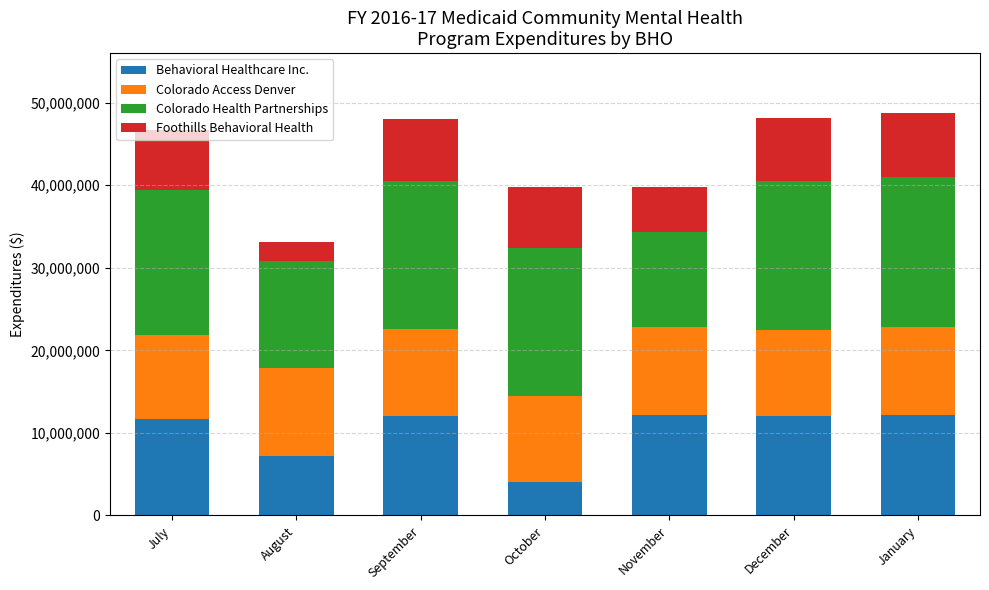

What is the minimum value for Behavioral Healthcare Inc.?

4069036